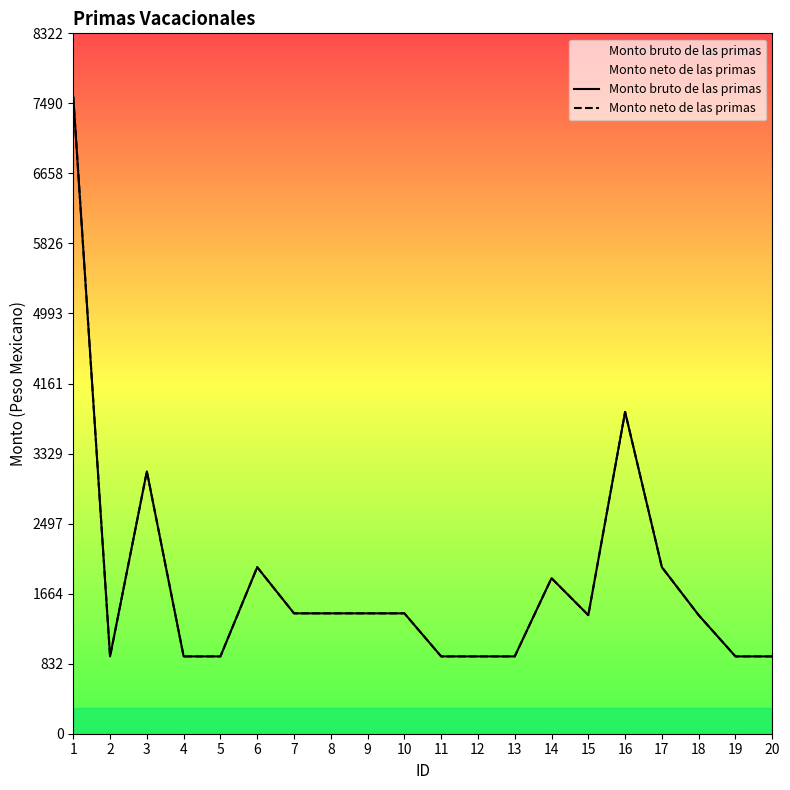

True or false: Monto bruto de las primas and Monto neto de las primas cross at least once.

False